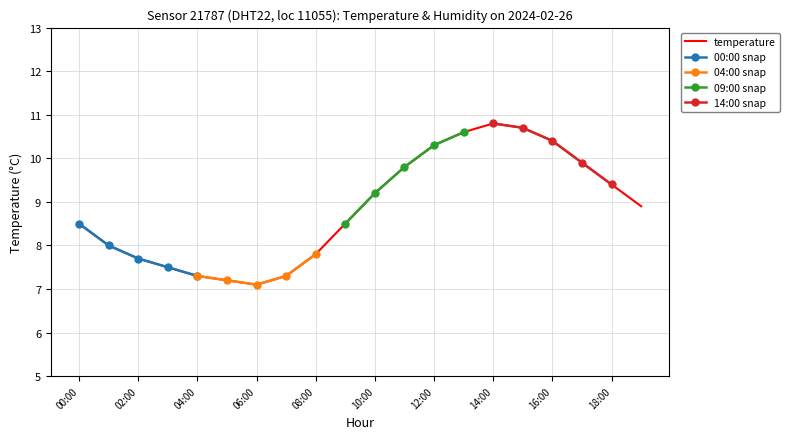

How many lines are shown in the chart?

1